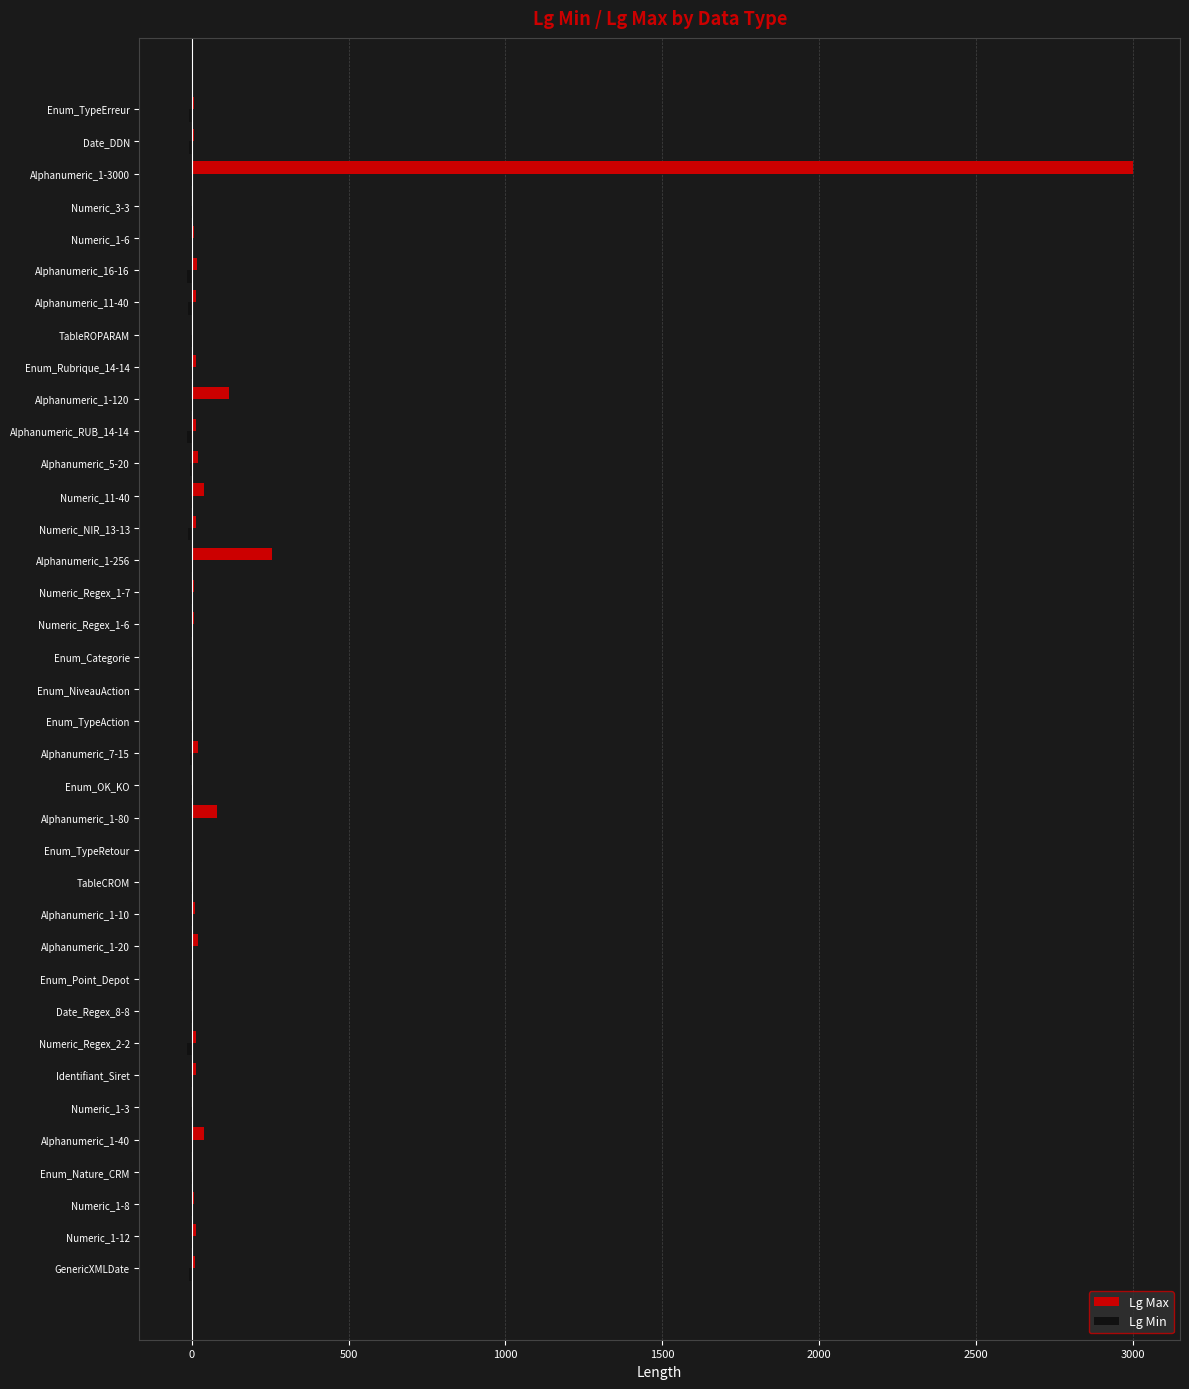

What is the greatest value displayed?

3000